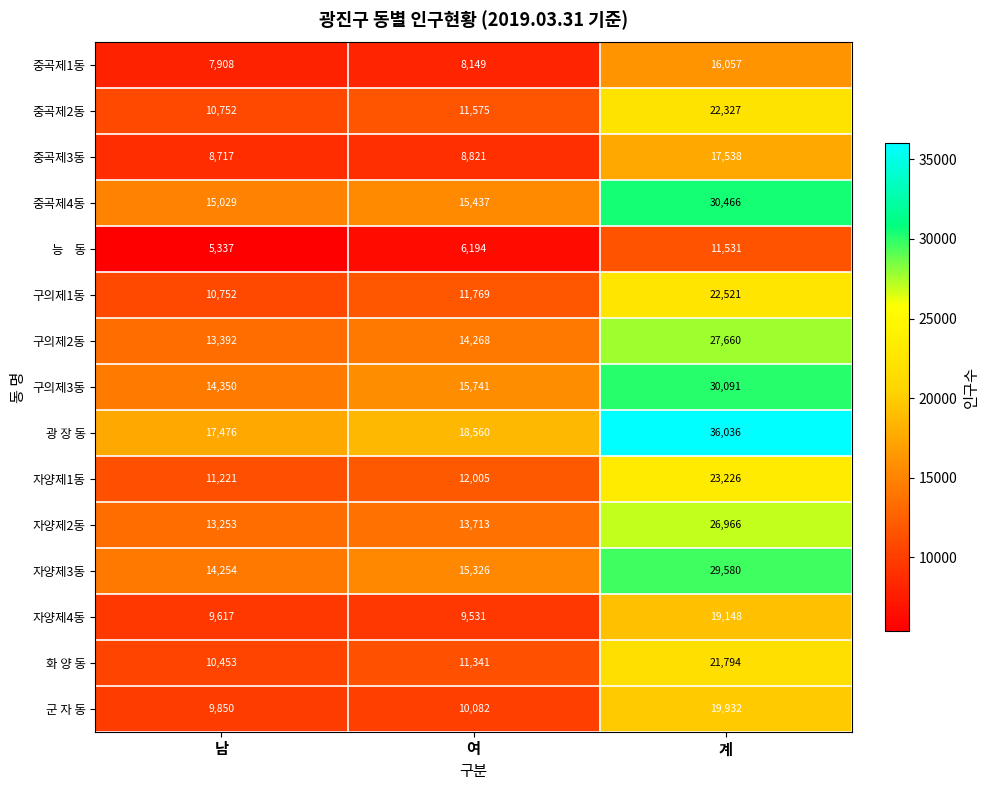

Which series changed the most between 여 and 계?

광 장 동